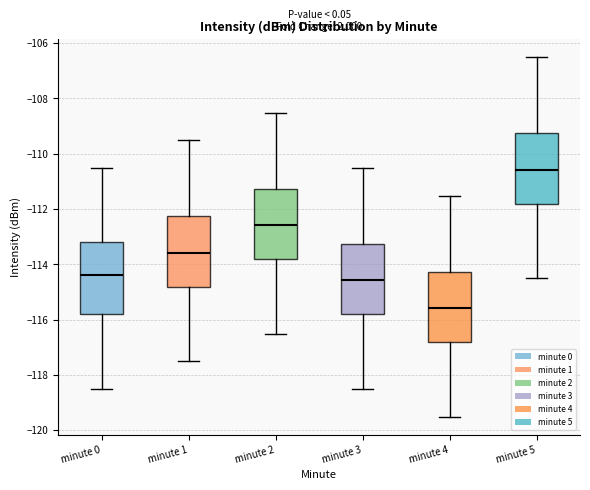

Which box's median line is the lowest?

minute 4